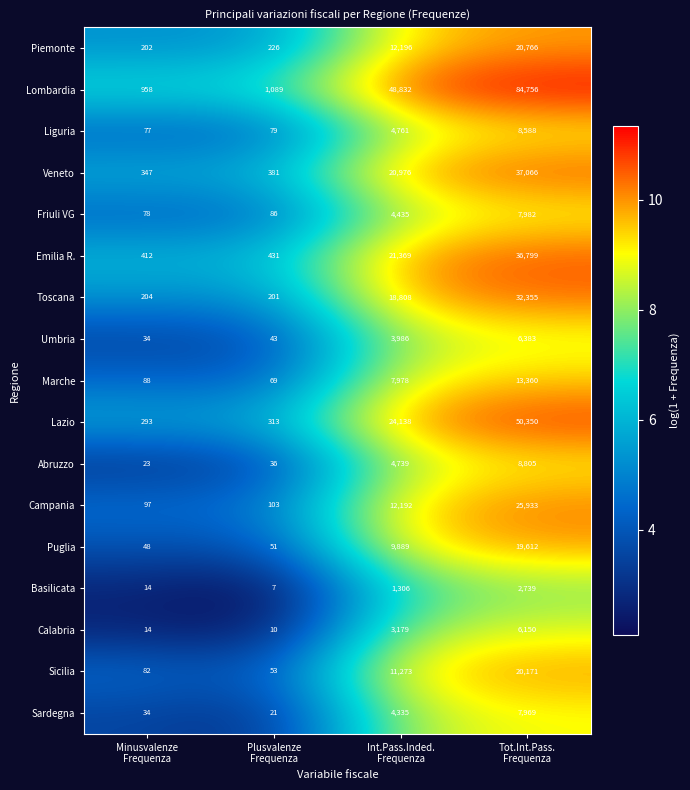

What is the average value of the Abruzzo series?

3401